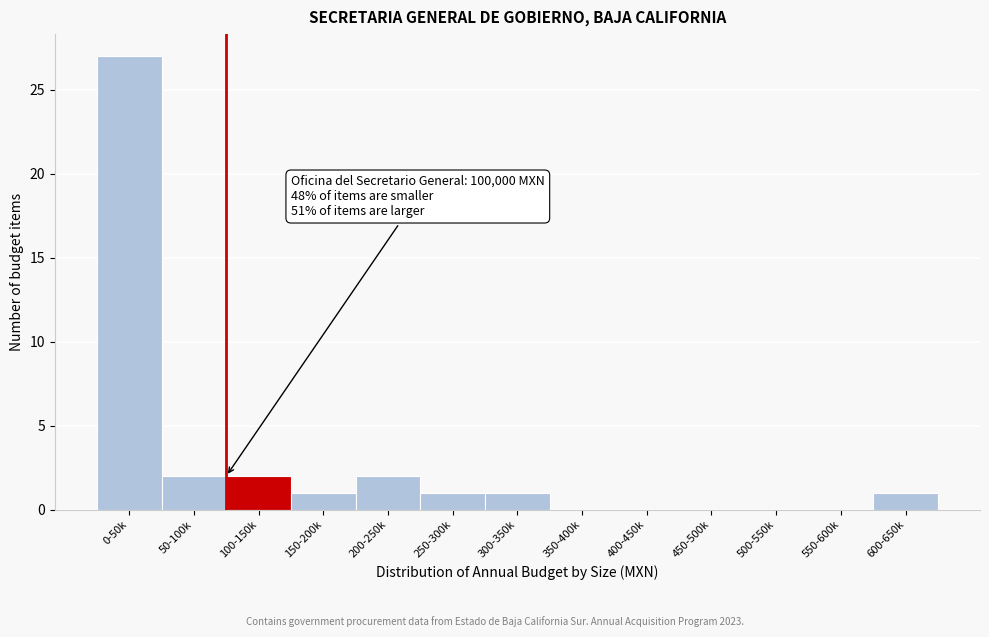

Reading right to left, what are all the values shown in this chart?

600-650k=1	550-600k=0	500-550k=0	450-500k=0	400-450k=0	350-400k=0	300-350k=1	250-300k=1	200-250k=2	150-200k=1	100-150k=2	50-100k=2	0-50k=27